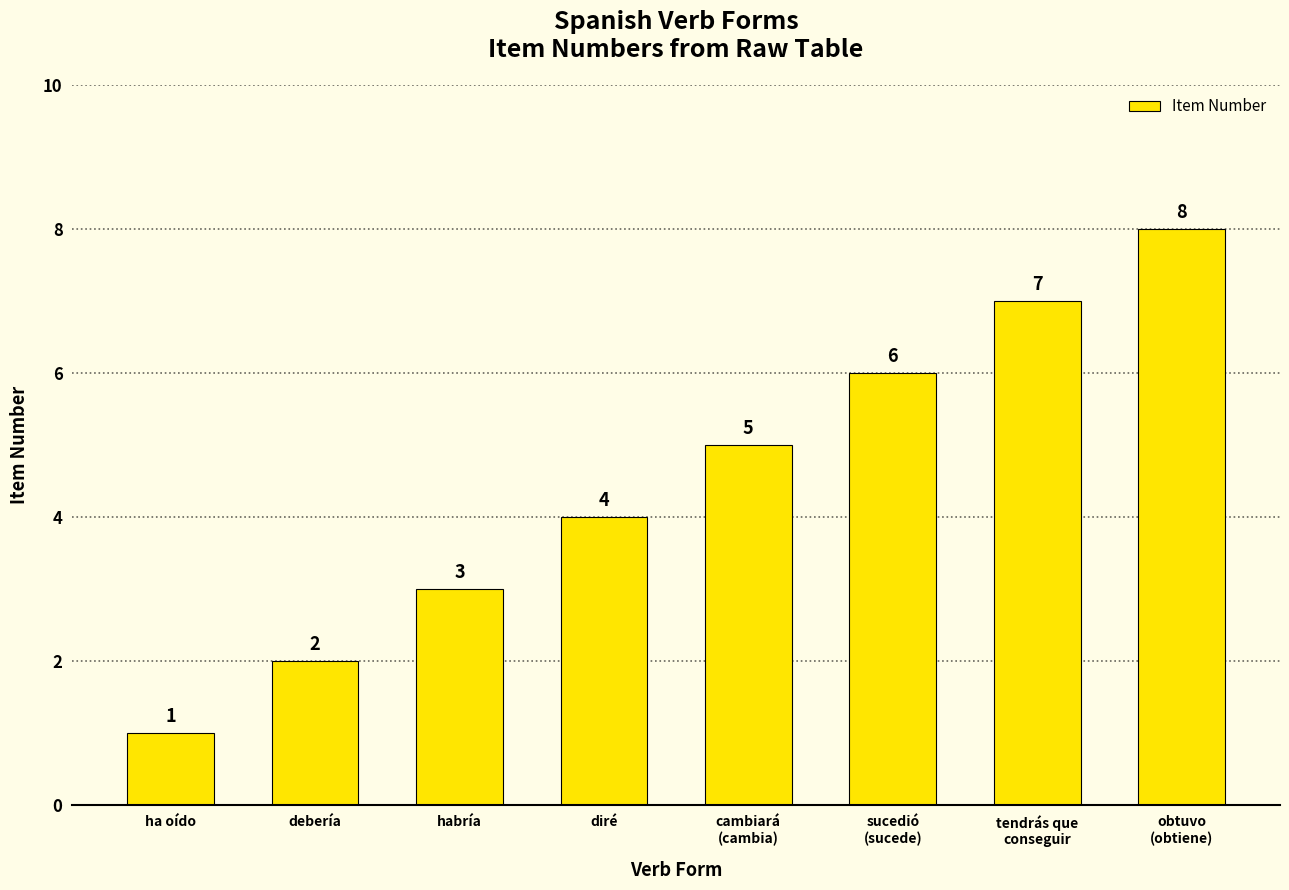

How many values are between 3 and 7?

5